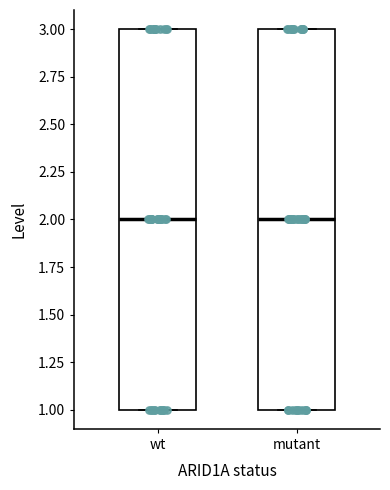

Where is the upper edge of the box for wt on the y-axis? The values are not printed on the chart, so give them approximately, as read against the axis.

3